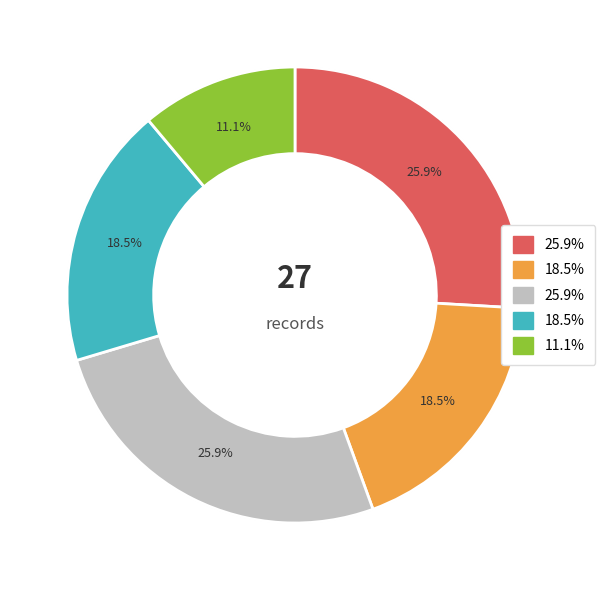

What percentage is the Husband slice, to the nearest percent?

26%